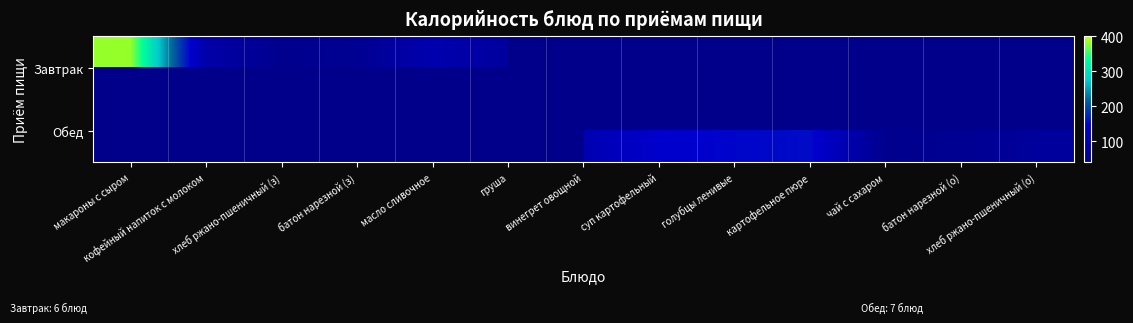

What is the maximum value for Завтрак?

382.0